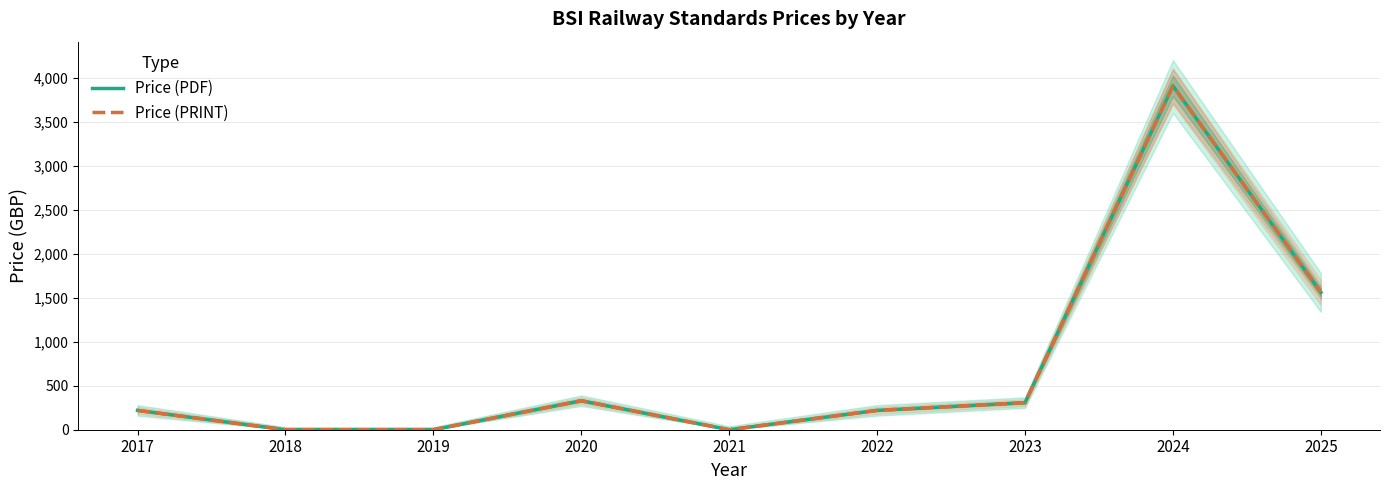

Reading left to right, extract all data points from this chart.

Price (PDF): 2017=220	2018=0	2019=0	2020=330	2021=0	2022=220	2023=308	2024=3908	2025=1562
Price (PRINT): 2017=220	2018=0	2019=0	2020=330	2021=0	2022=220	2023=308	2024=3908	2025=1562